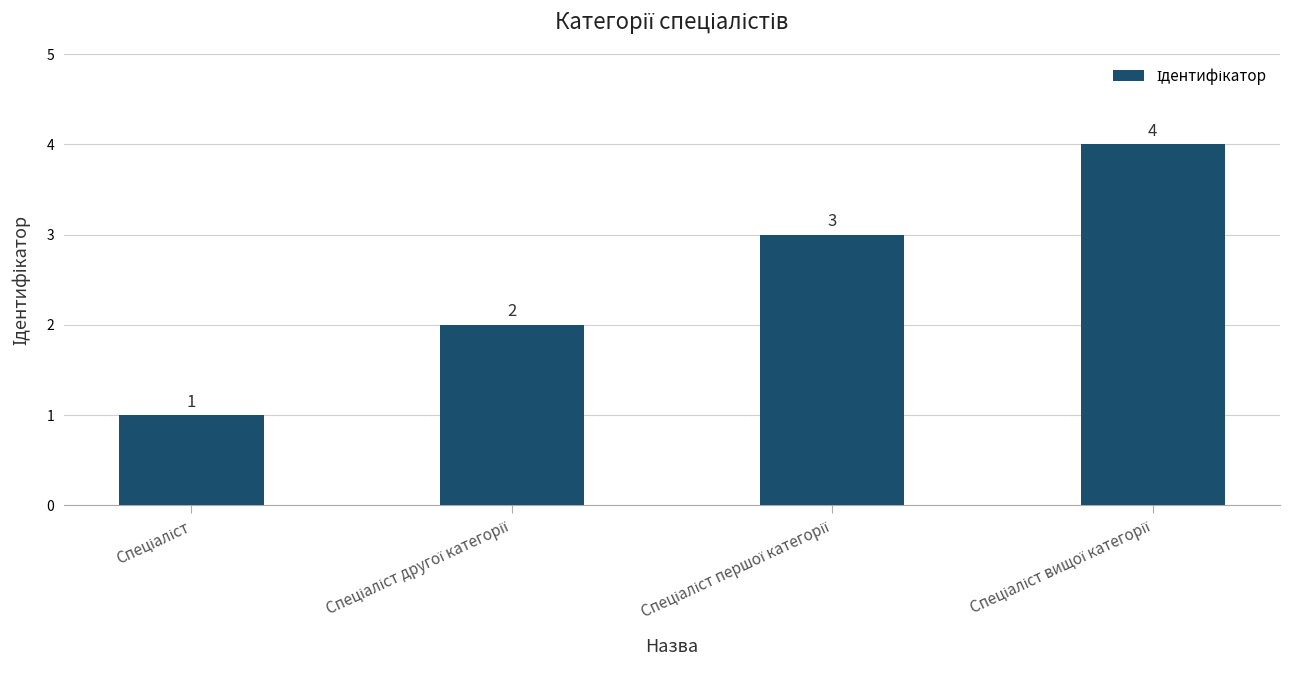

How many bars are there in total?

4